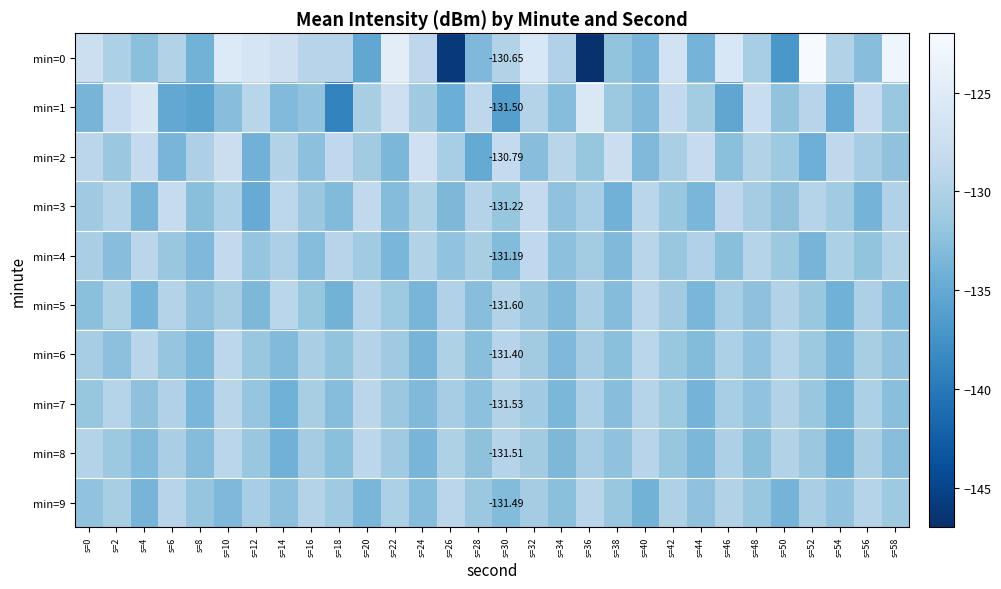

The value of min=8 at s=18 is -208.5. True or false?

False